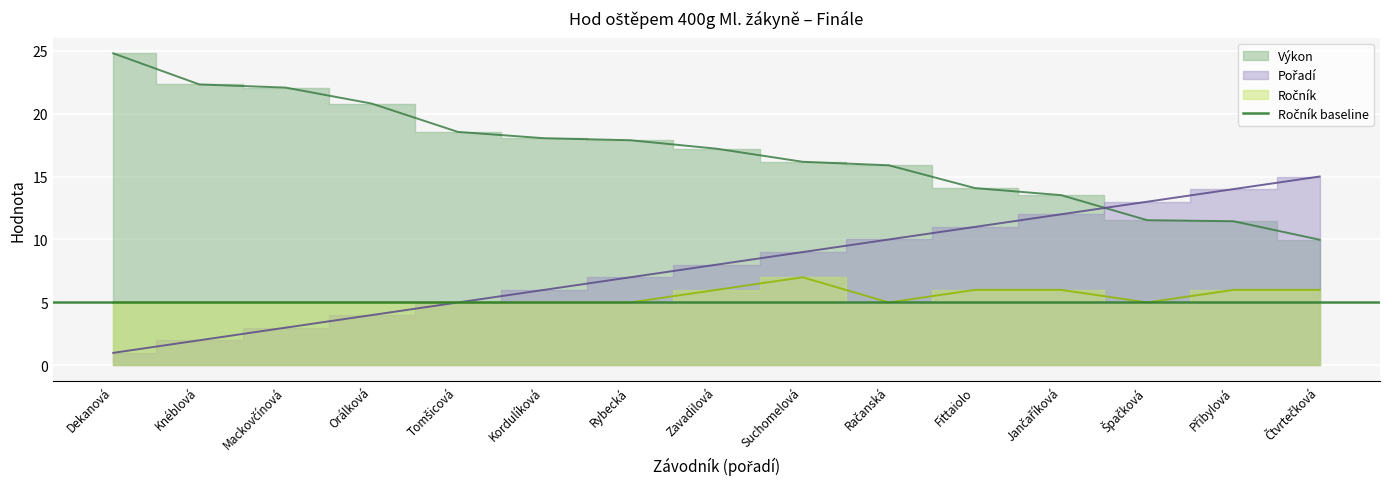

What is the lowest value of the Výkon series?

10.0